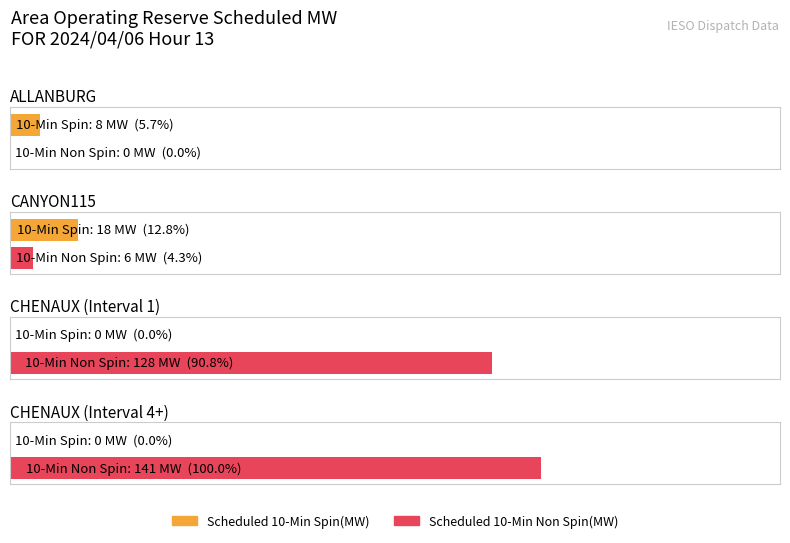

Count the Scheduled 10-Min Spin(MW) values in the range 0 to 18.

4